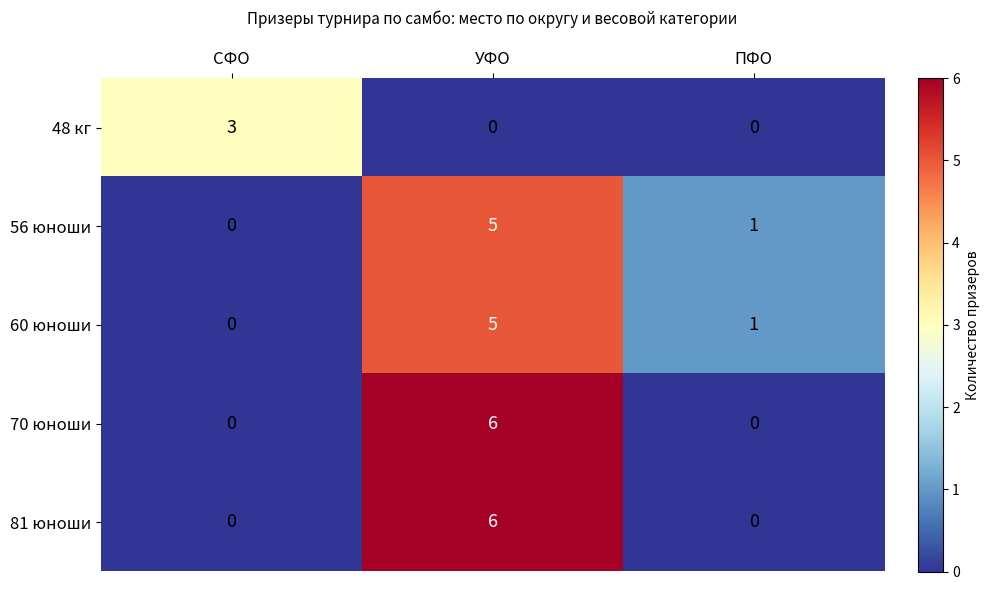

What is the total value across all series at УФО?

22